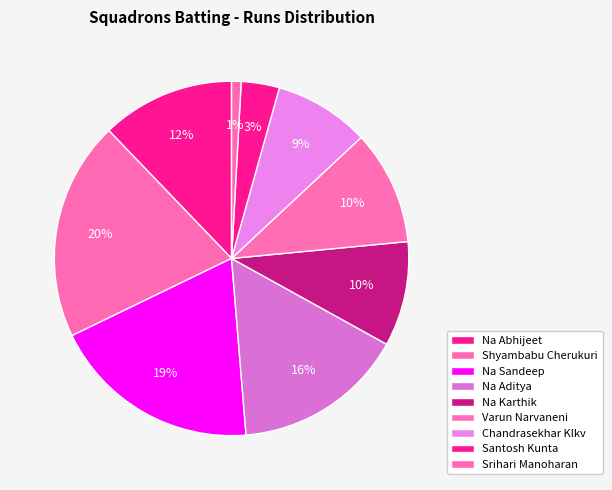

True or false: Na Sandeep accounts for 19% of the total.

True